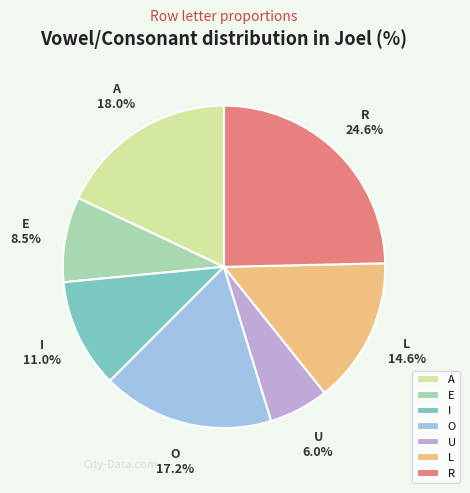

Which category has the biggest portion of the pie?

R